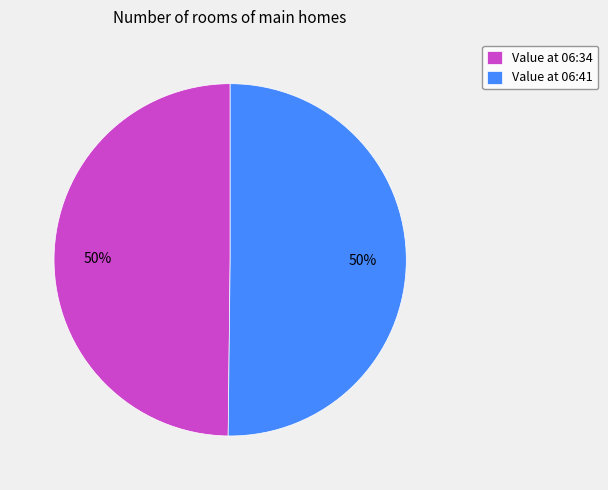

To the nearest percent, what portion does Value at 06:34 represent?

50%